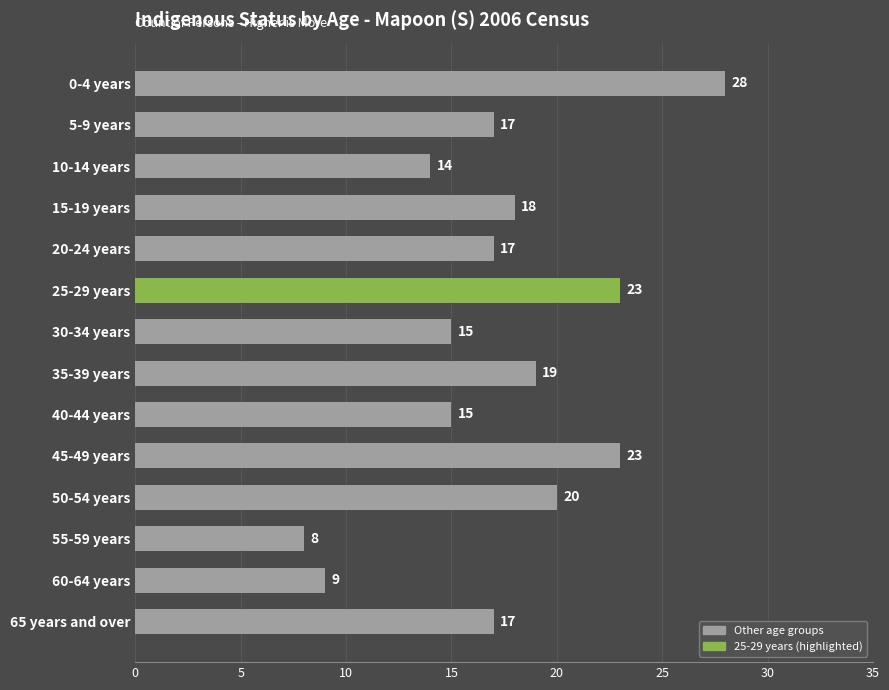

What is the change in value from 5-9 years to 25-29 years?

+6